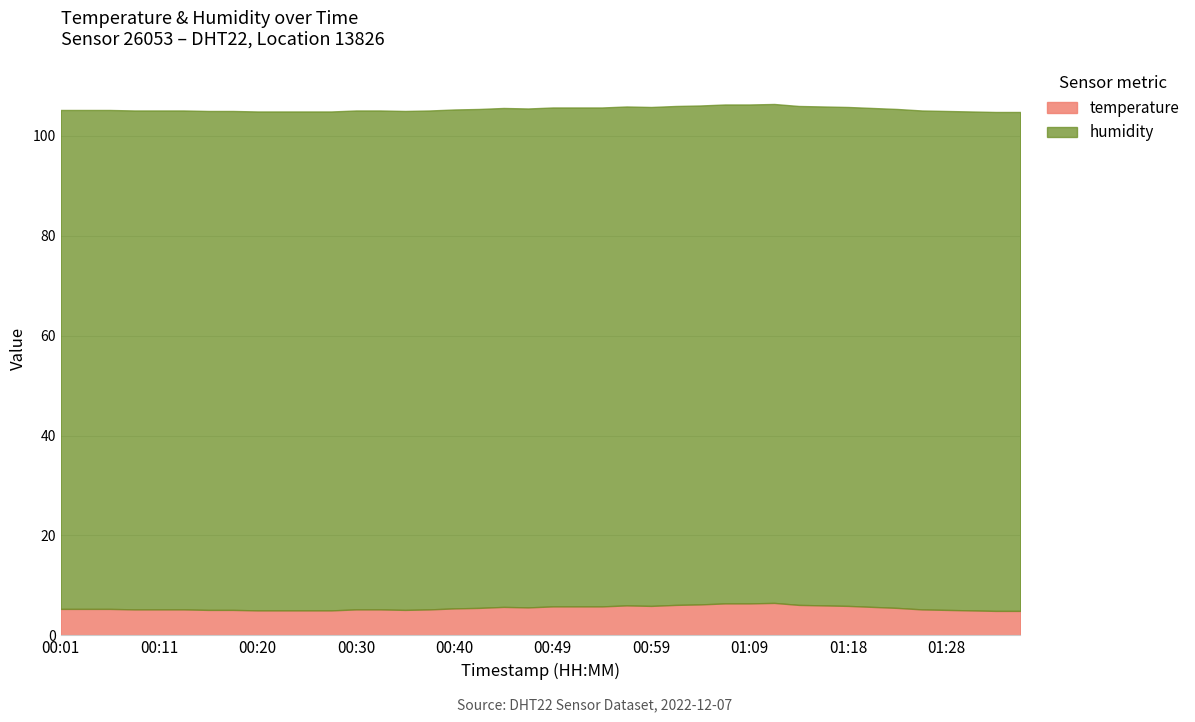

How many lines are shown in the chart?

2